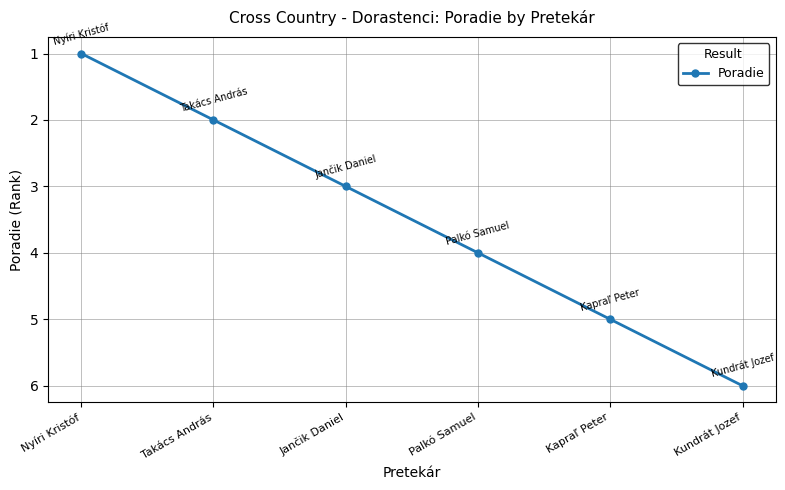

The chart shows a value of 1 at Nyíri Kristóf. True or false?

True